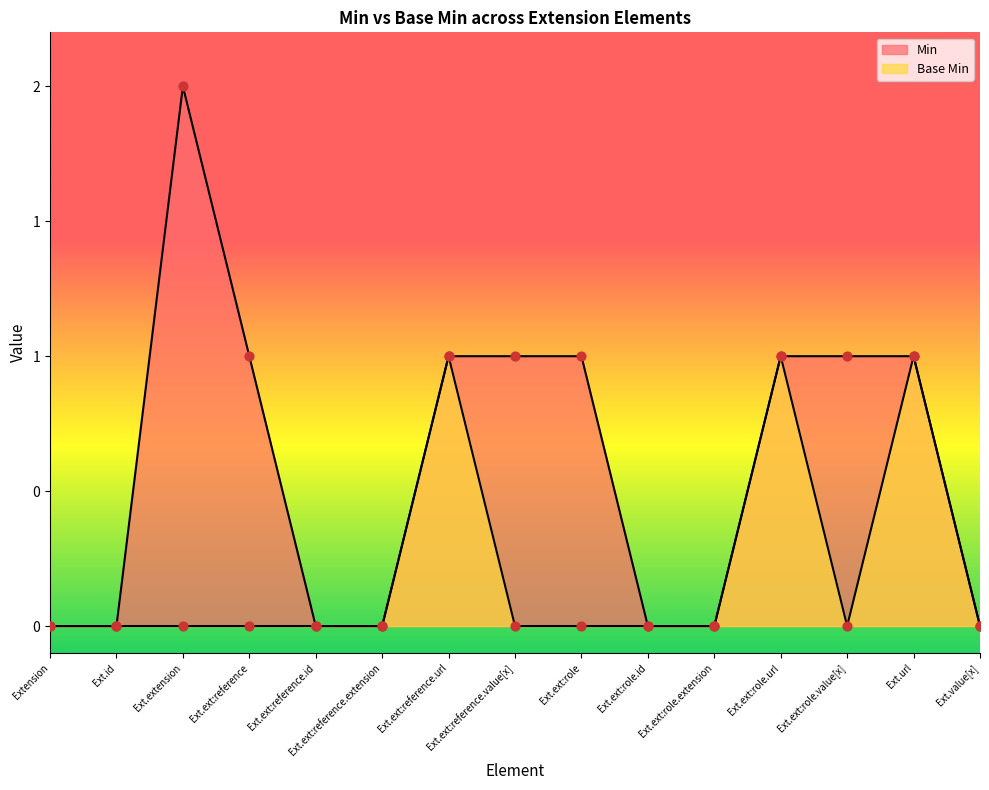

Which series has the largest Y range (max minus min)?

Min